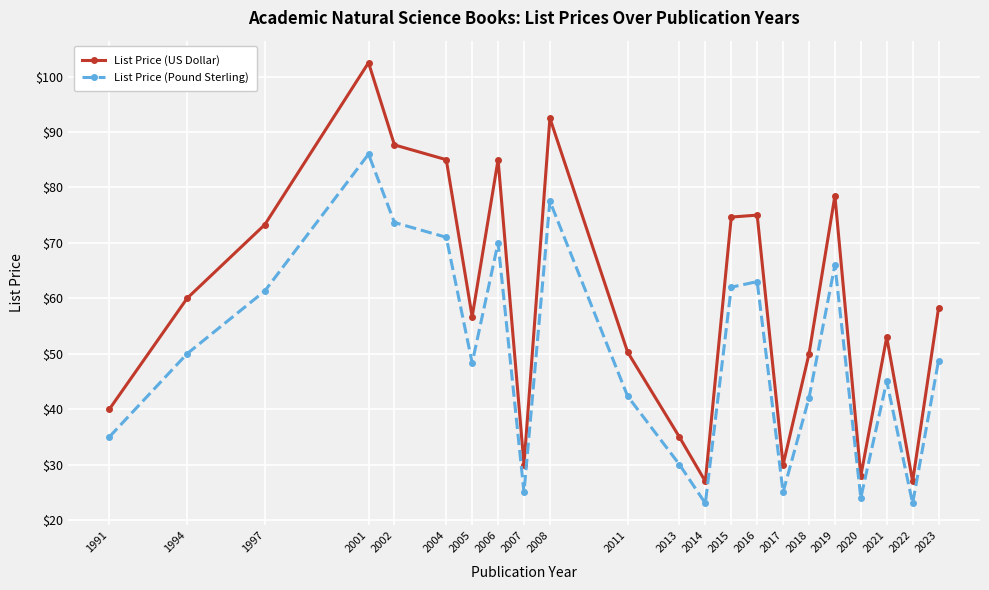

True or false: List Price (Pound Sterling) and List Price (US Dollar) cross at least once.

False